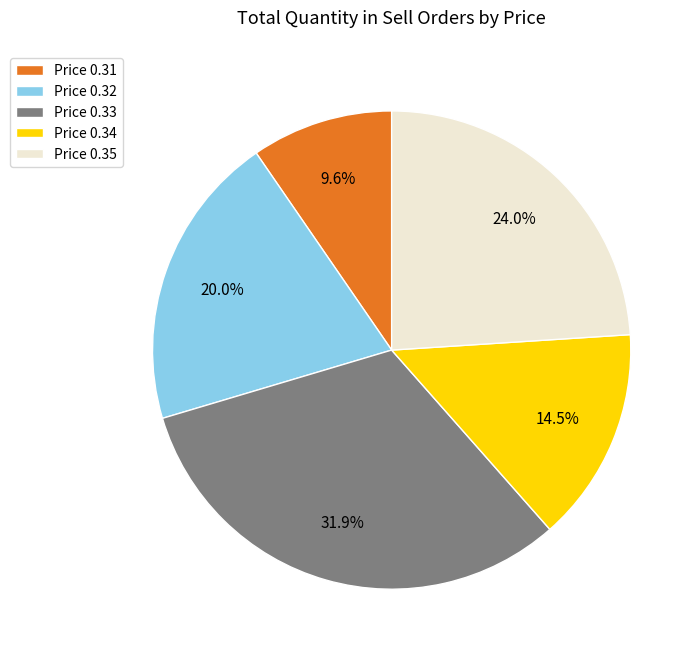

Approximately how many times larger is the value at Price 0.35 compared to Price 0.34?

1.7